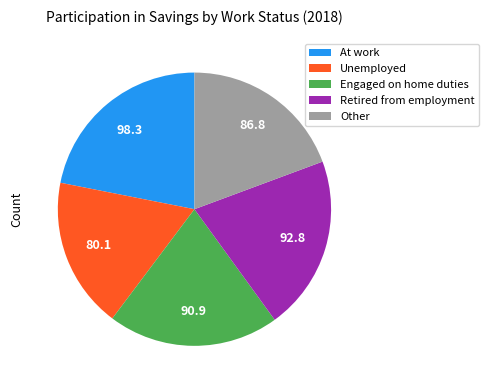

Is it true that Other is 5% of the pie?

False